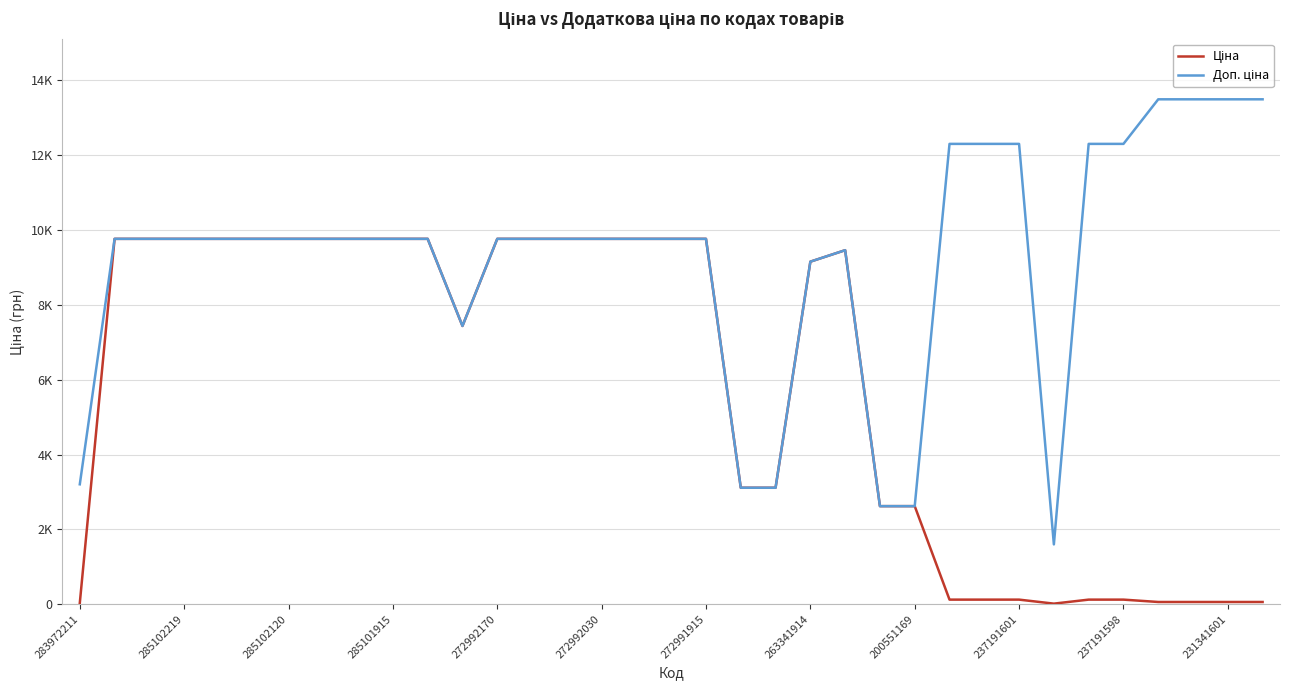

In Доп. ціна, how many points are higher than both neighbors (excluding endpoints)?

1